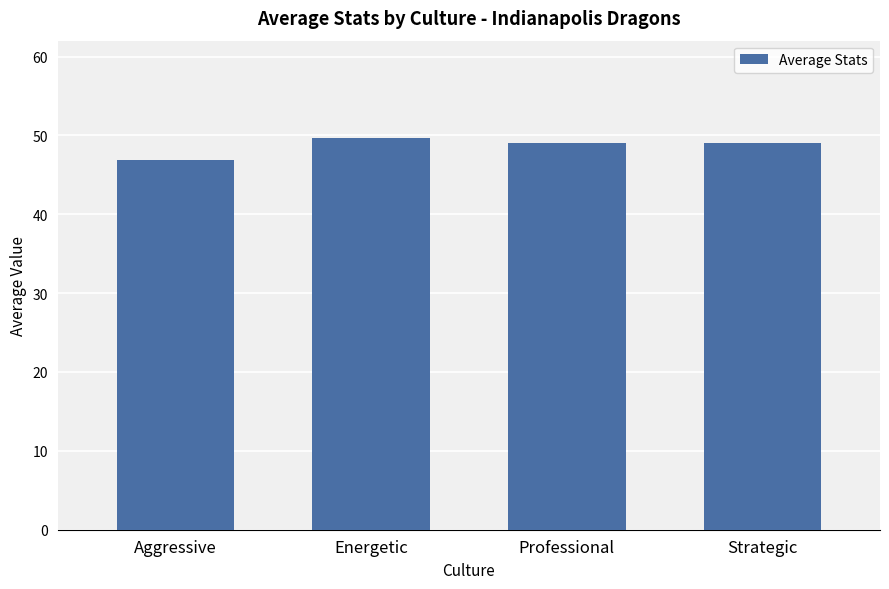

Which category has the lowest value across all series?

Aggressive